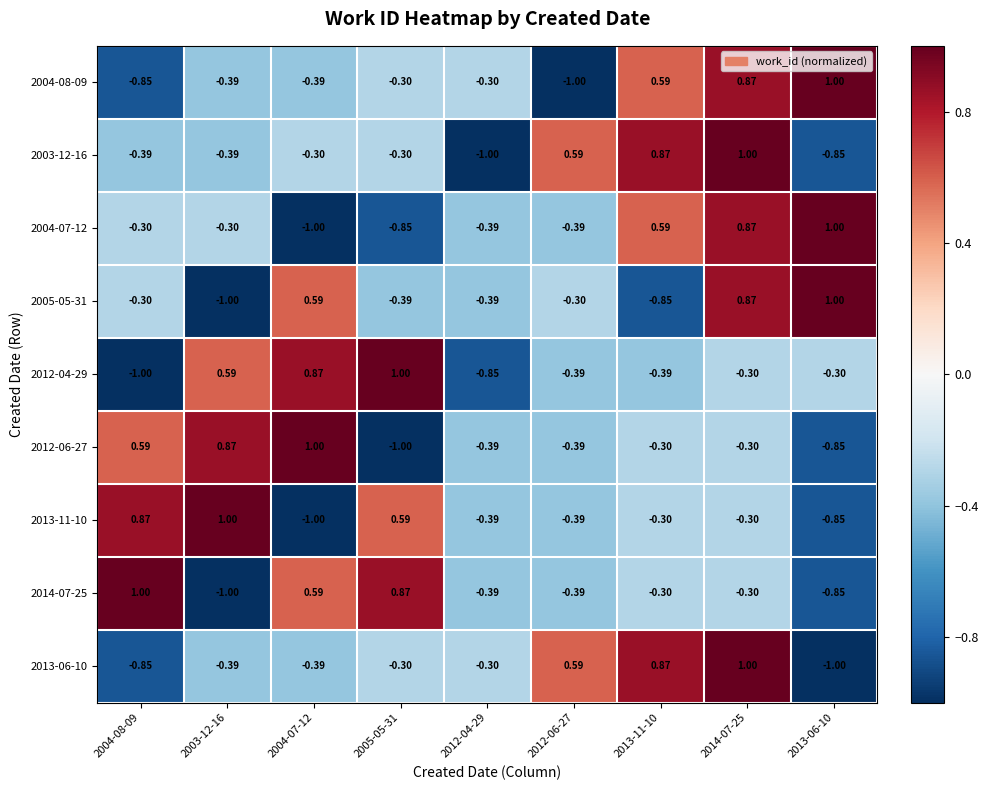

How many negative values does the 2004-08-09 series have?

6